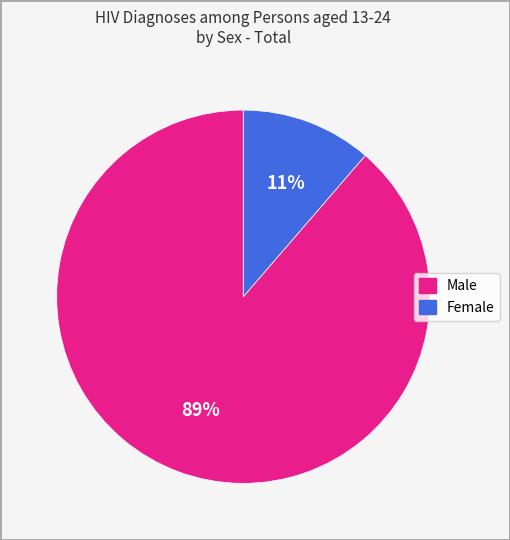

The Male slice represents 95% of the pie. True or false?

False